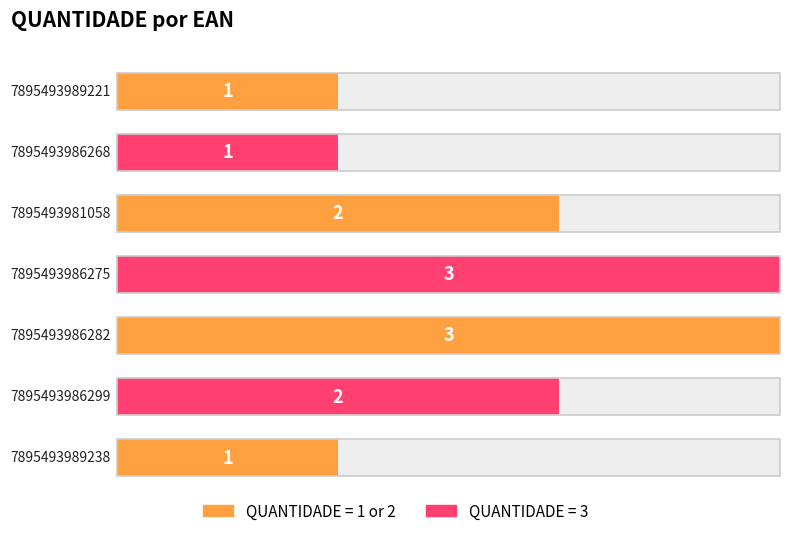

What is the difference between the values at 7895493986282 and 7895493989221?

2